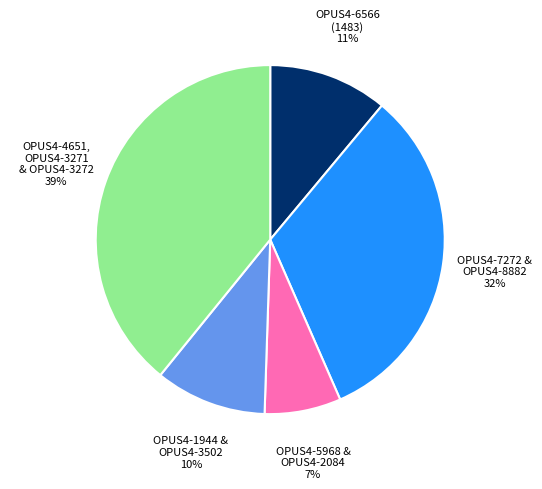

True or false: OPUS4-6566 (1483) 11% accounts for 11% of the total.

True